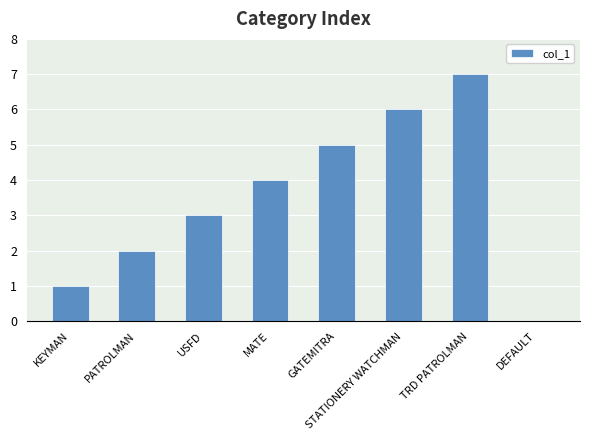

Which category has the highest value across all series?

TRD PATROLMAN